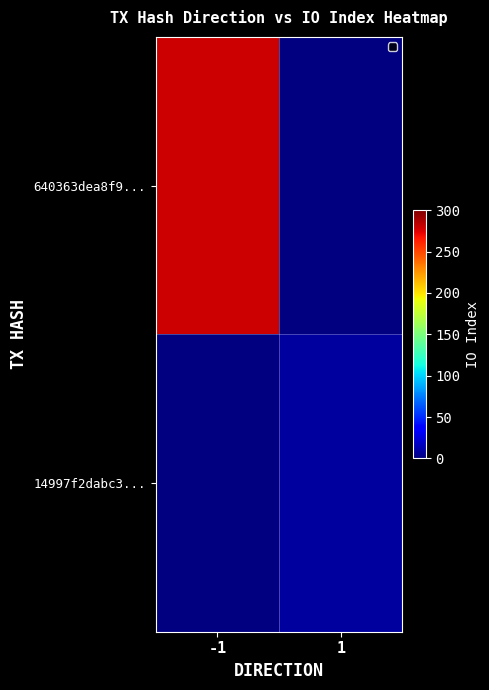

Which series has the largest range (max minus min)?

640363dea8f9...